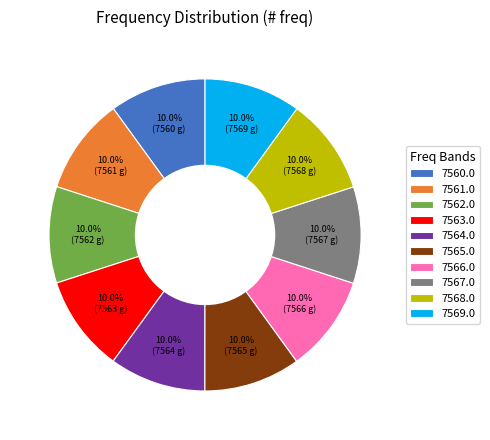

Is there a majority slice in this chart?

No